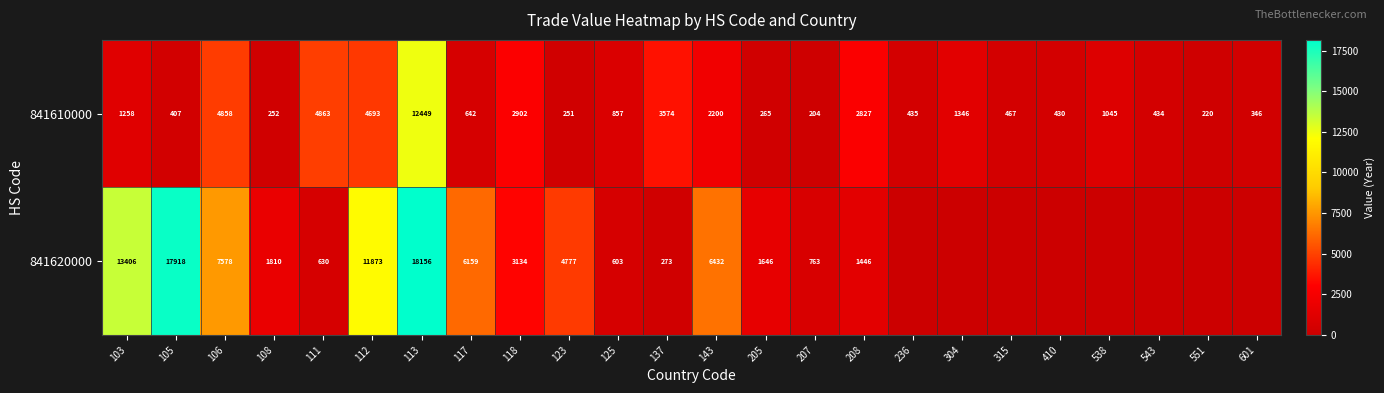

Rank the categories by 841610000 value from lowest to highest.

207, 551, 123, 108, 205, 601, 105, 410, 543, 236, 315, 117, 125, 538, 103, 304, 143, 208, 118, 137, 112, 106, 111, 113